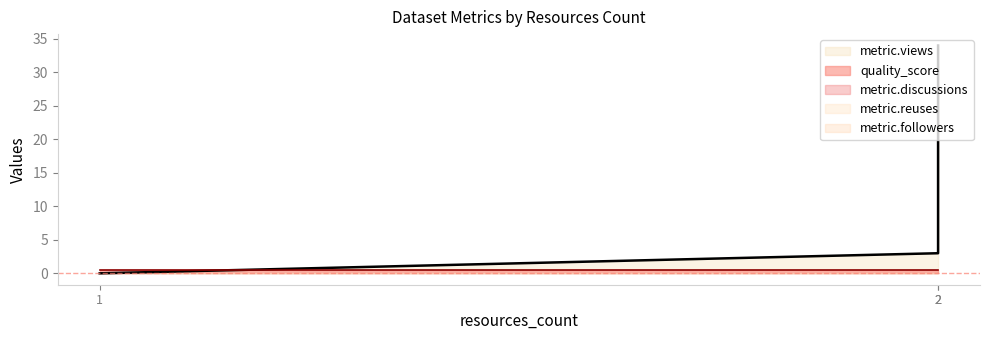

What is the value of the quality_score point at the 1st from the left?

0.6